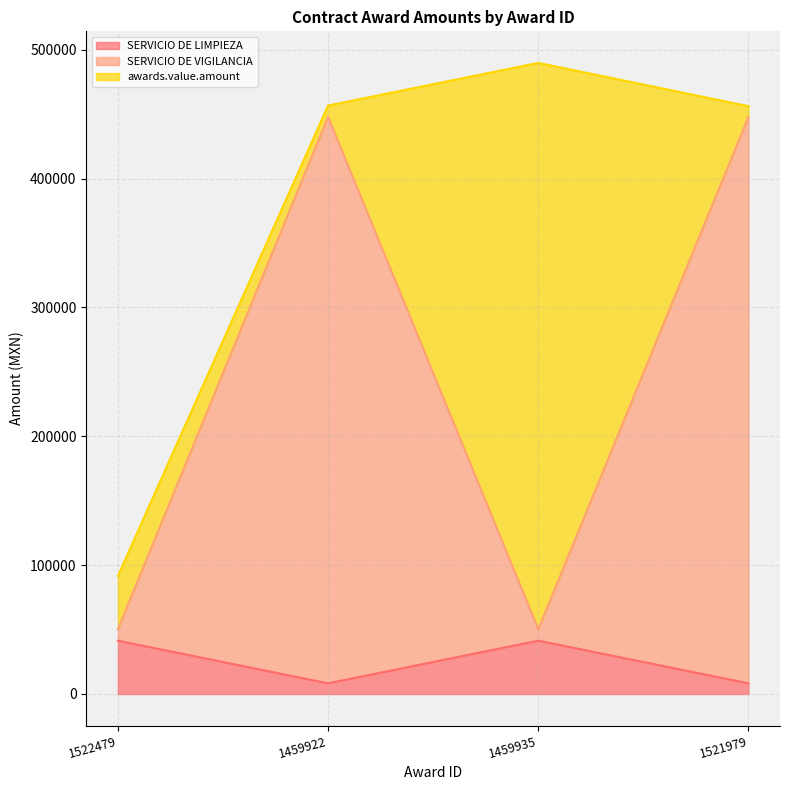

At which category is the sum across all series the highest?

1459935